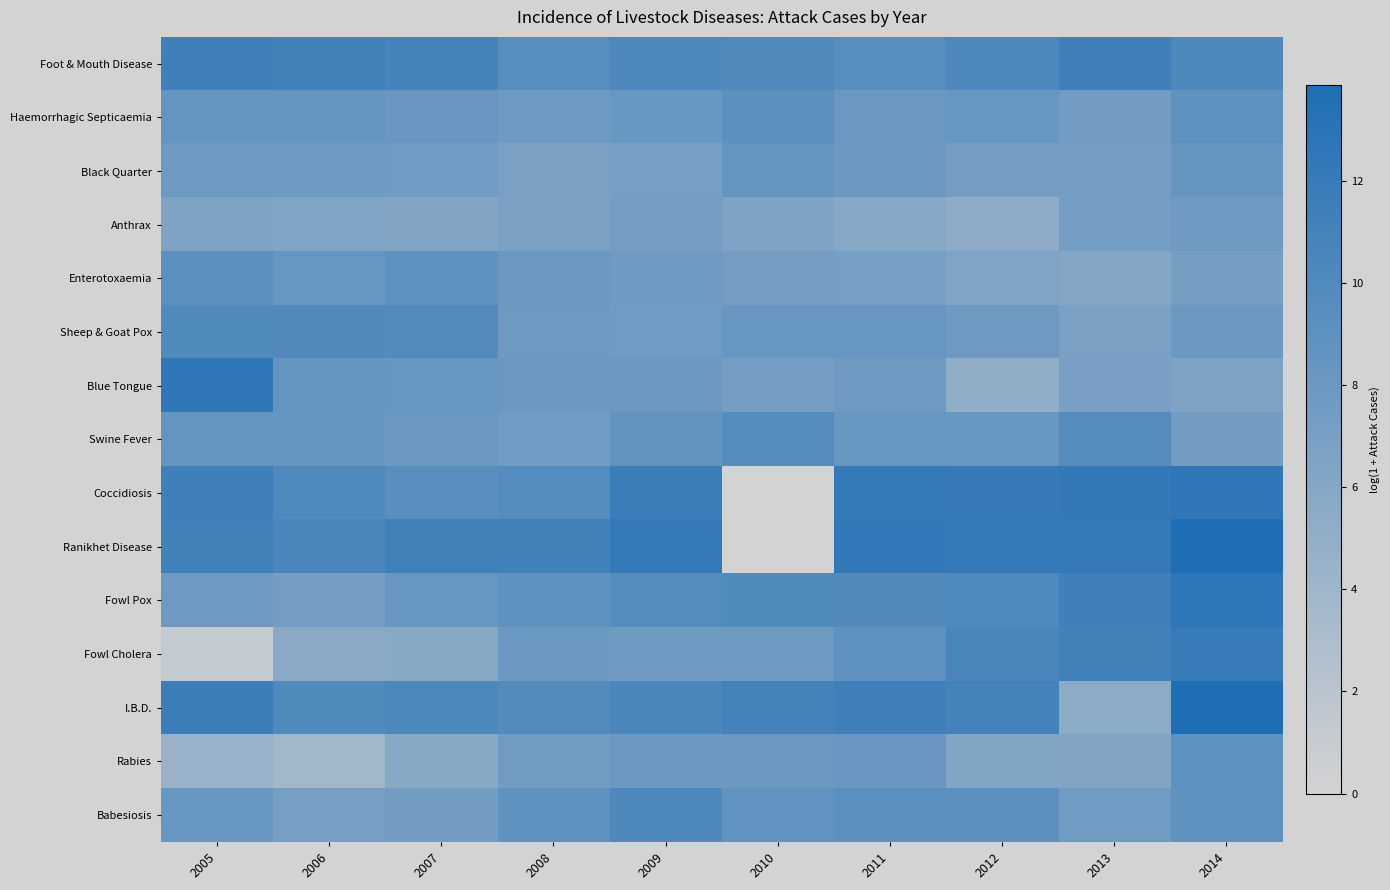

At how many categories does at least one series exceed 6?

10